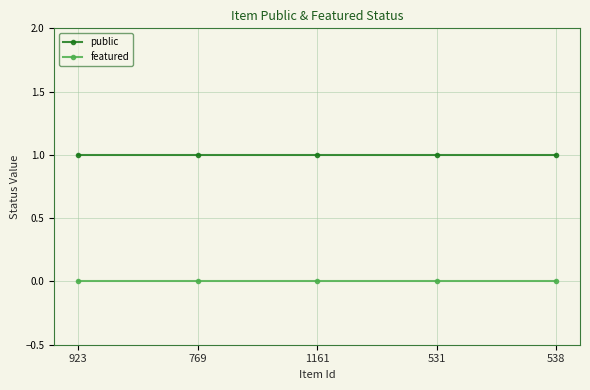

List the series in order of their peak value, highest first.

public, featured